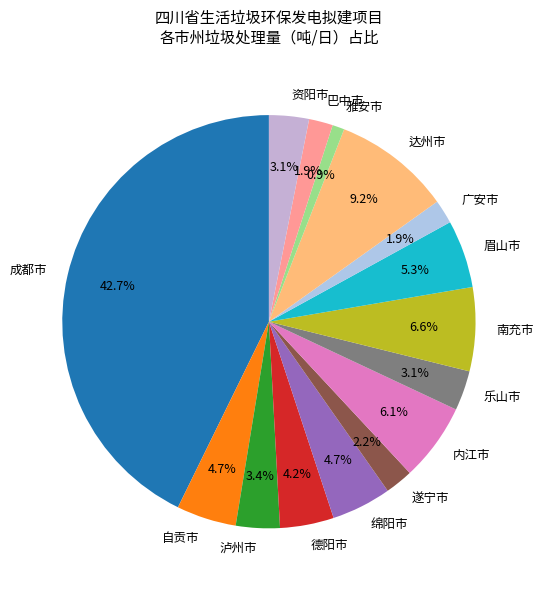

Which category has the biggest portion of the pie?

成都市